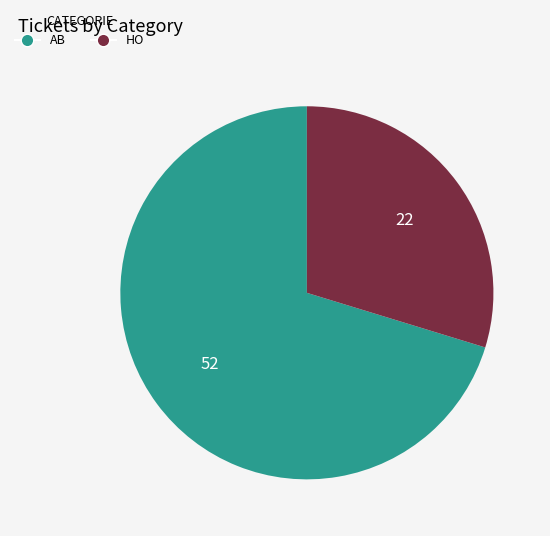

Rank the categories by value from lowest to highest.

HO, AB